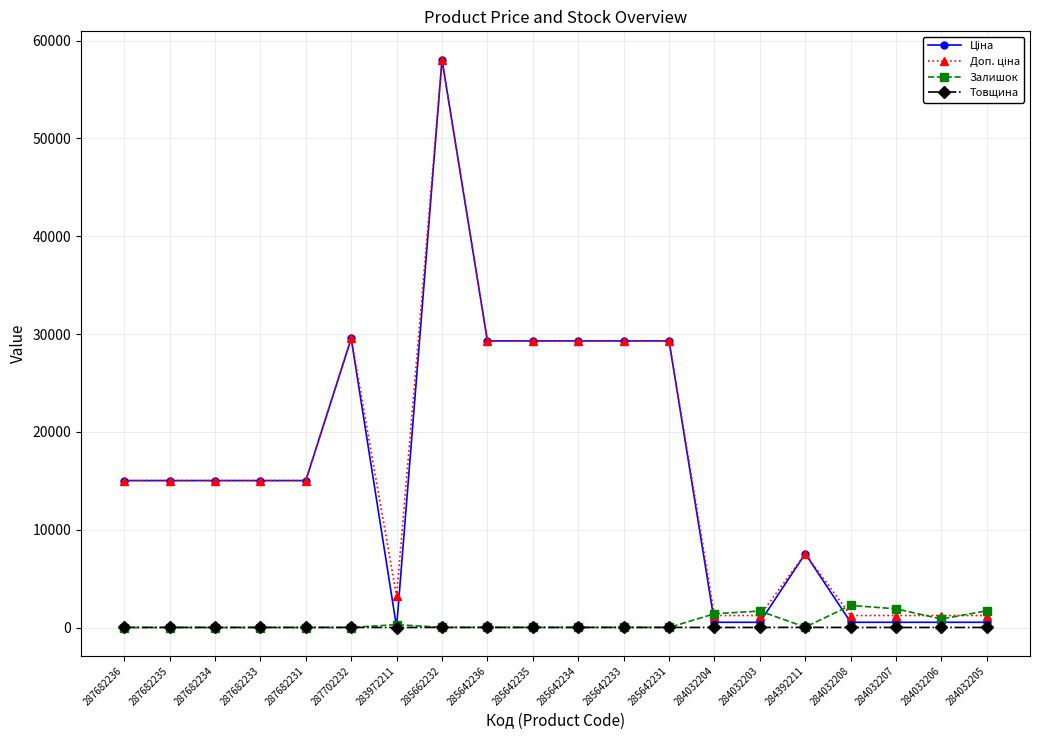

At which category is the sum across all series the highest?

285662232